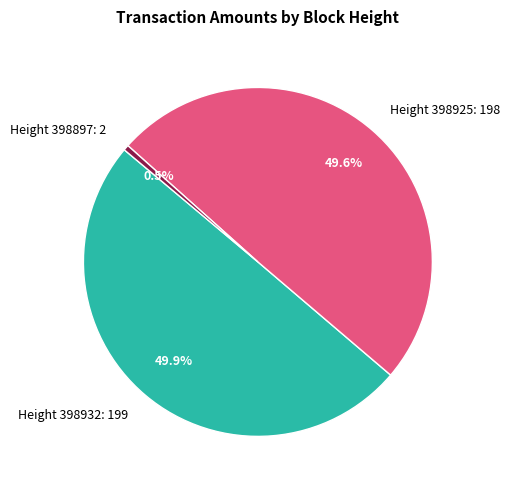

Which category has the smallest portion of the pie?

Height 398897: 2